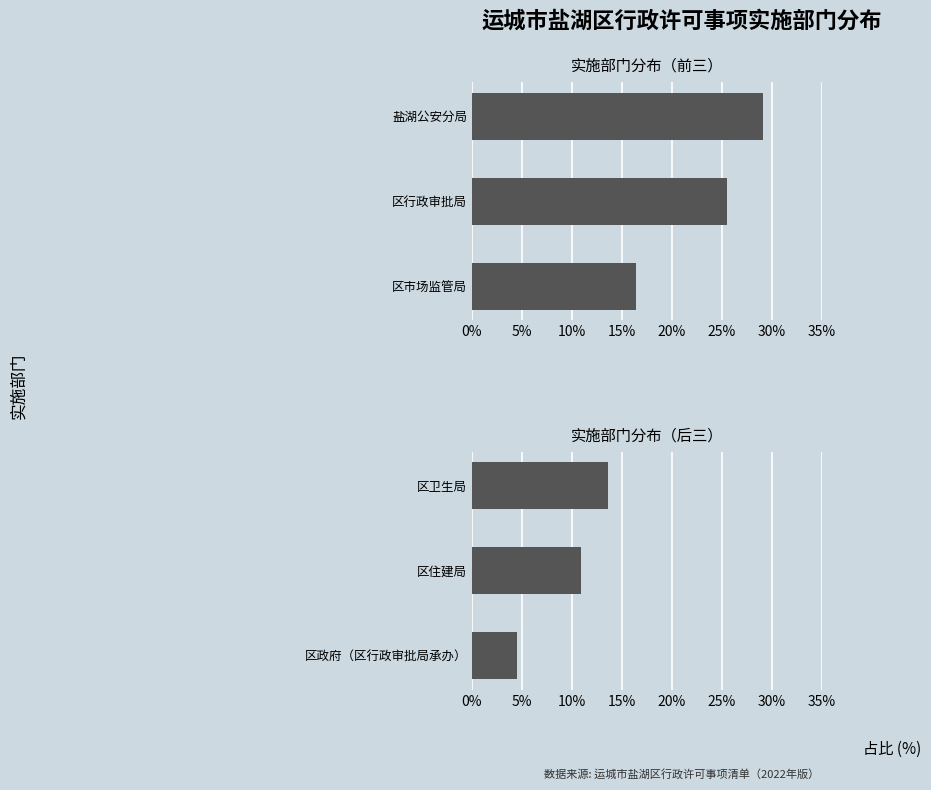

What is the difference between the highest and lowest values at 5%?

14.5